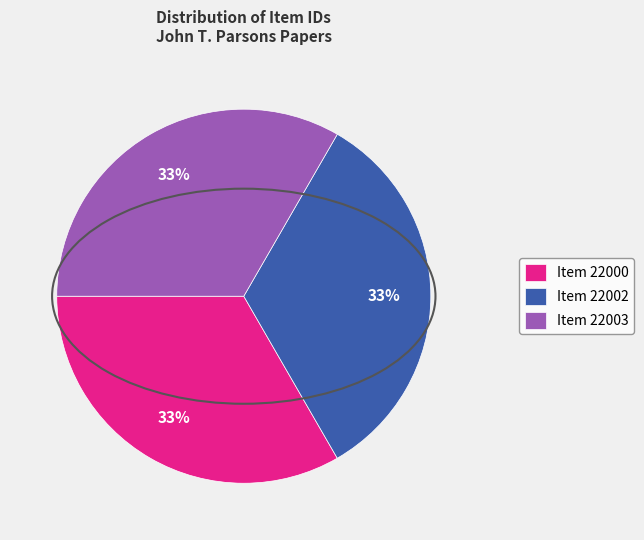

The Item 22002 slice represents 33% of the pie. True or false?

True